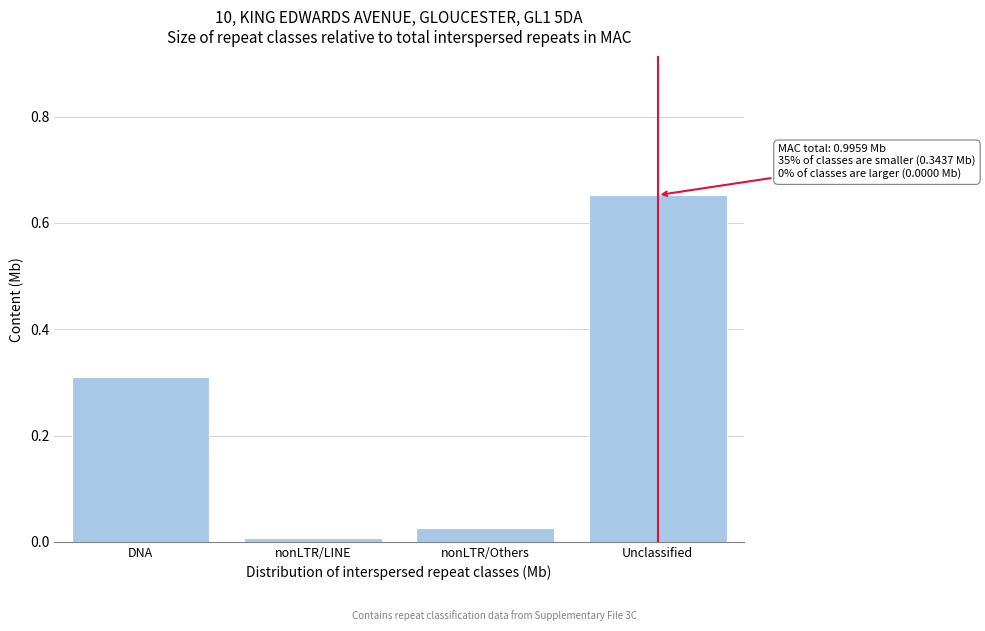

Which category has the lowest value across all series?

nonLTR/LINE